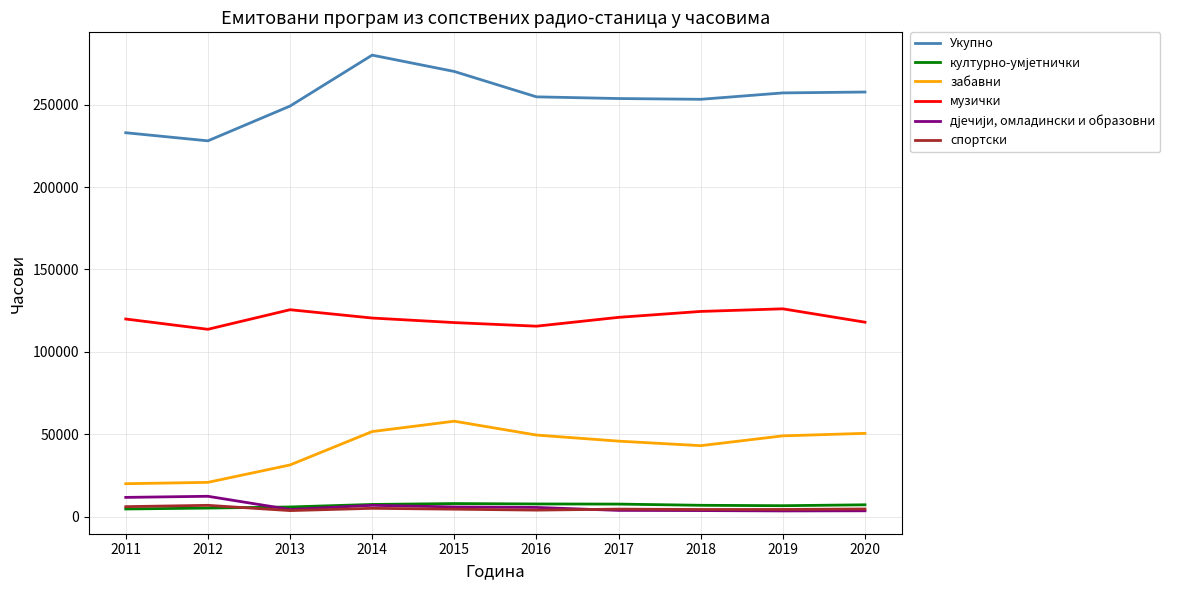

Is the value of спортски at 2013 greater than the value of музички at 2019?

No